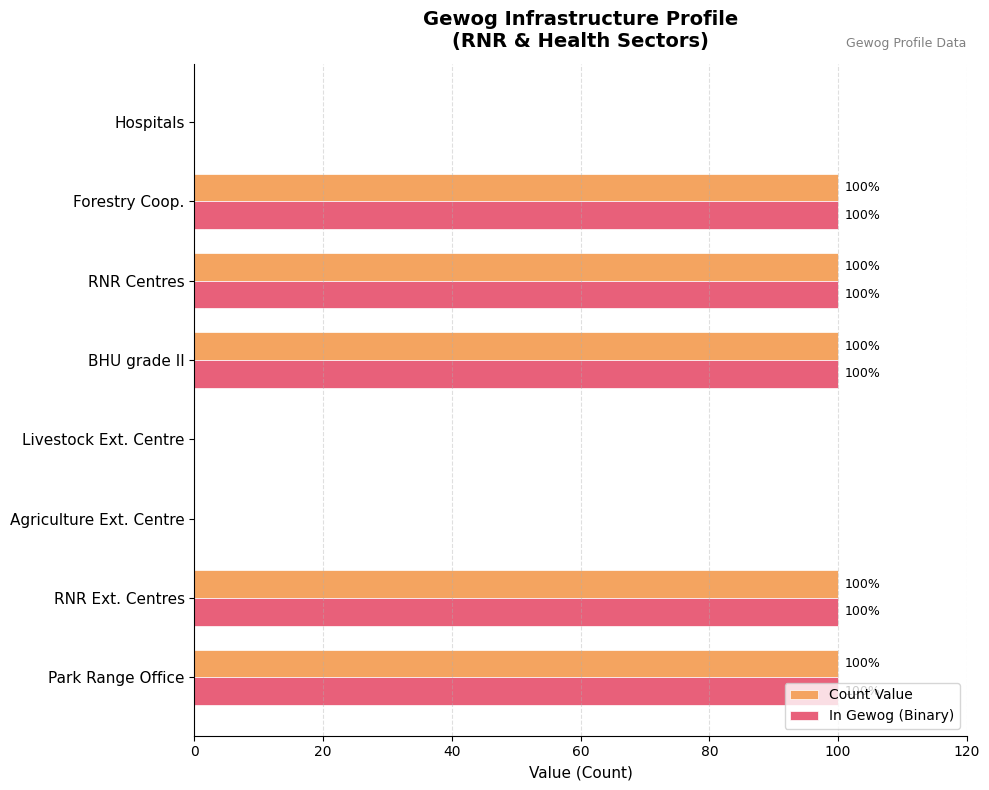

The Count Value series shows 0 at Hospitals. True or false?

True